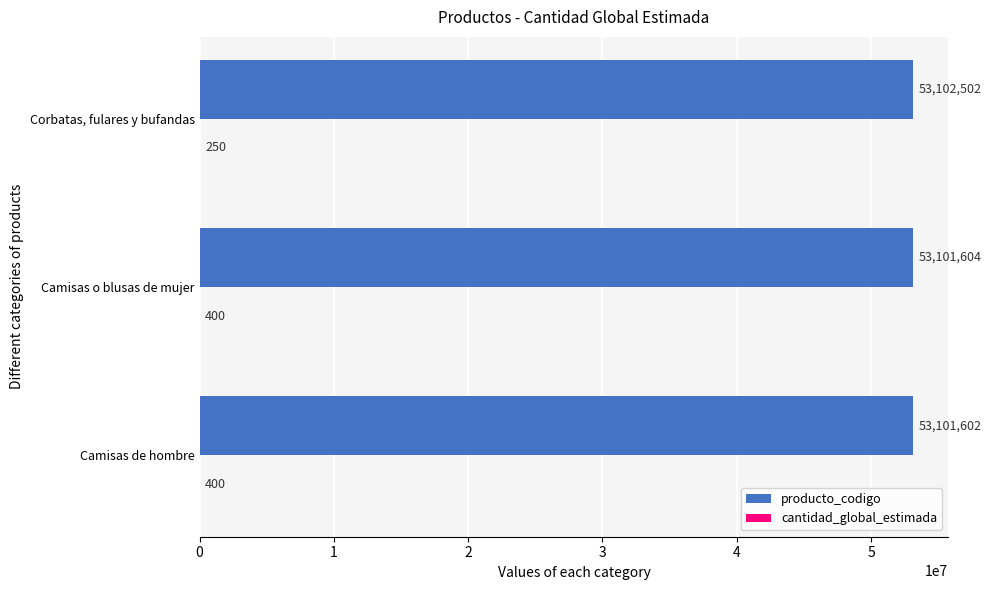

What is the approximate value of producto_codigo at Camisas de hombre?

53101602